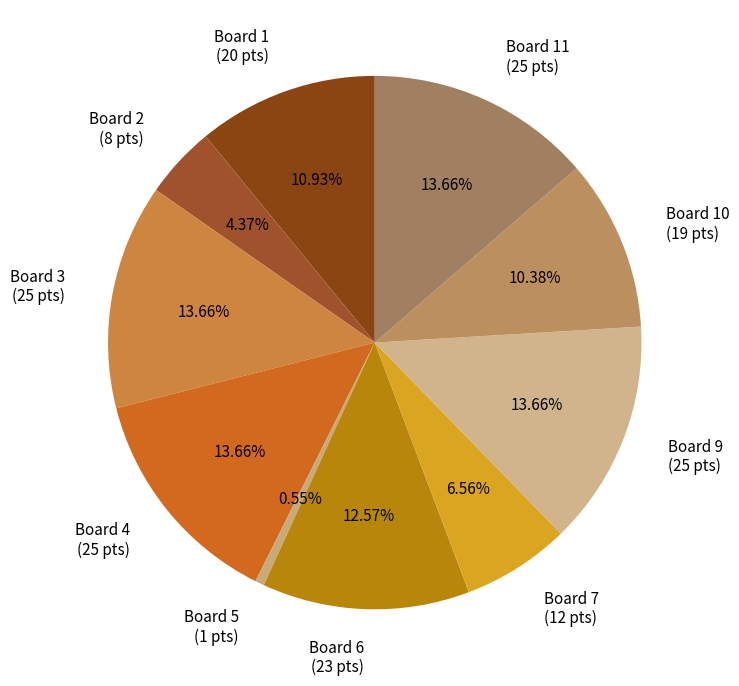

Approximately how many times larger is the value at Board 6 compared to Board 3?

0.9